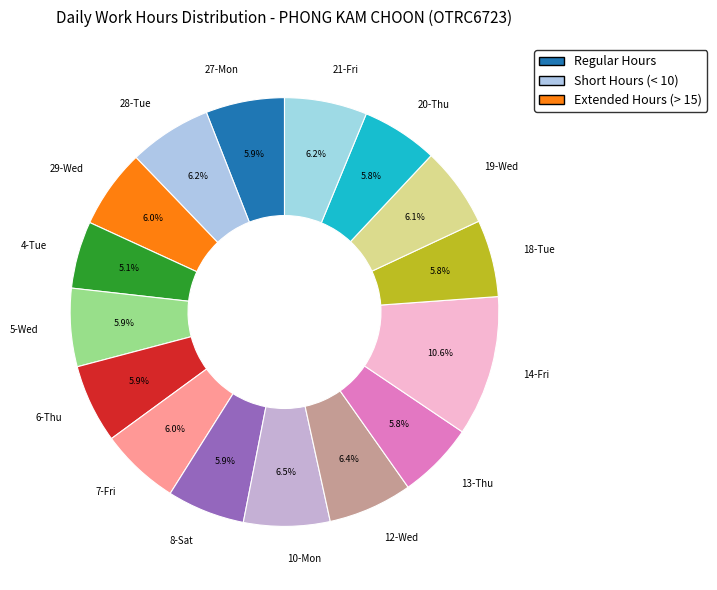

Does any single category account for the majority?

No